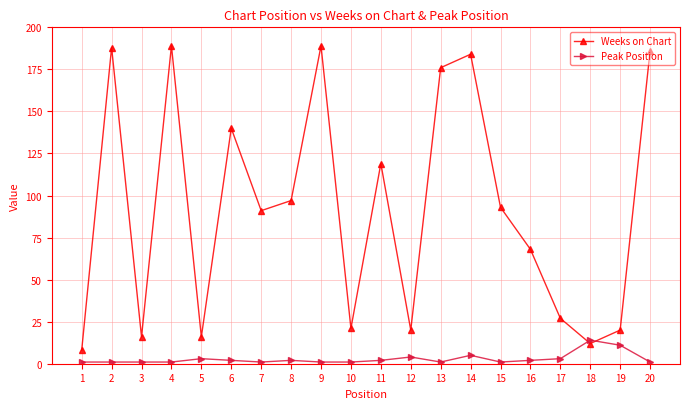

Where do Weeks on Chart and Peak Position first cross each other?

17 and 18